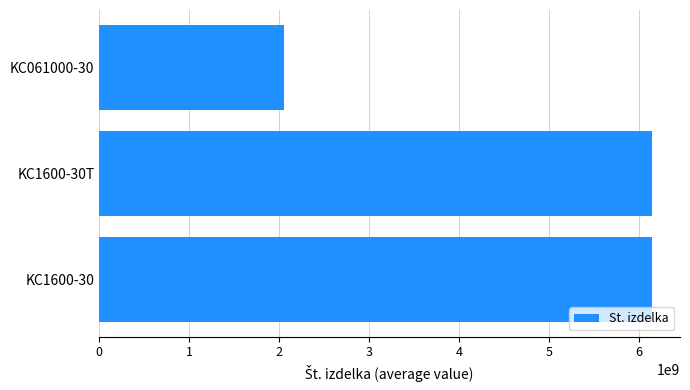

How many bars are there in total?

3